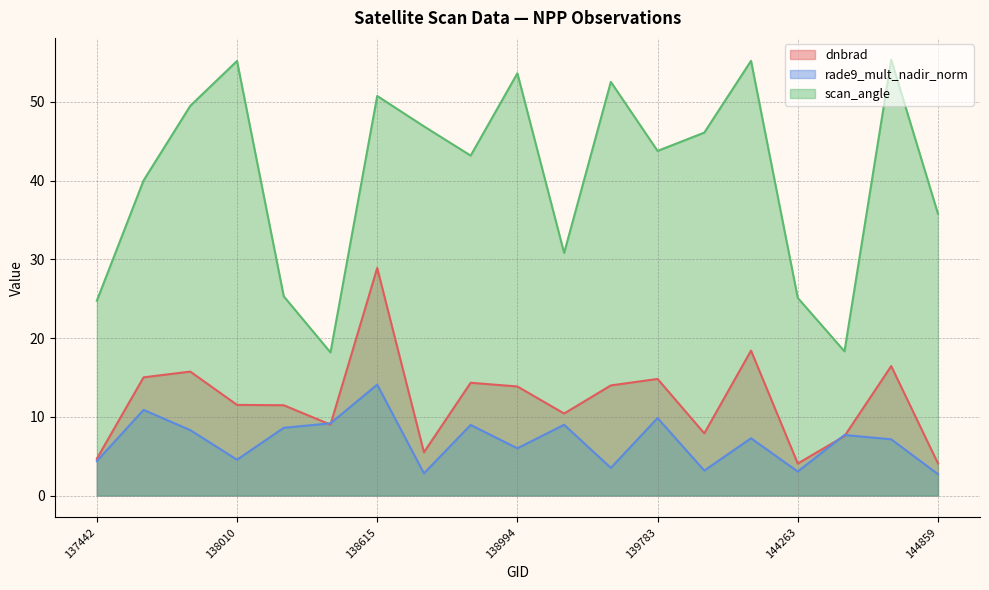

What is the total value across all series at 138809?

66.5